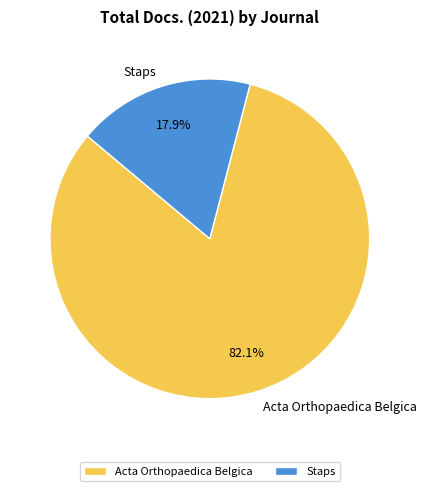

Count the number of slices in the pie.

2